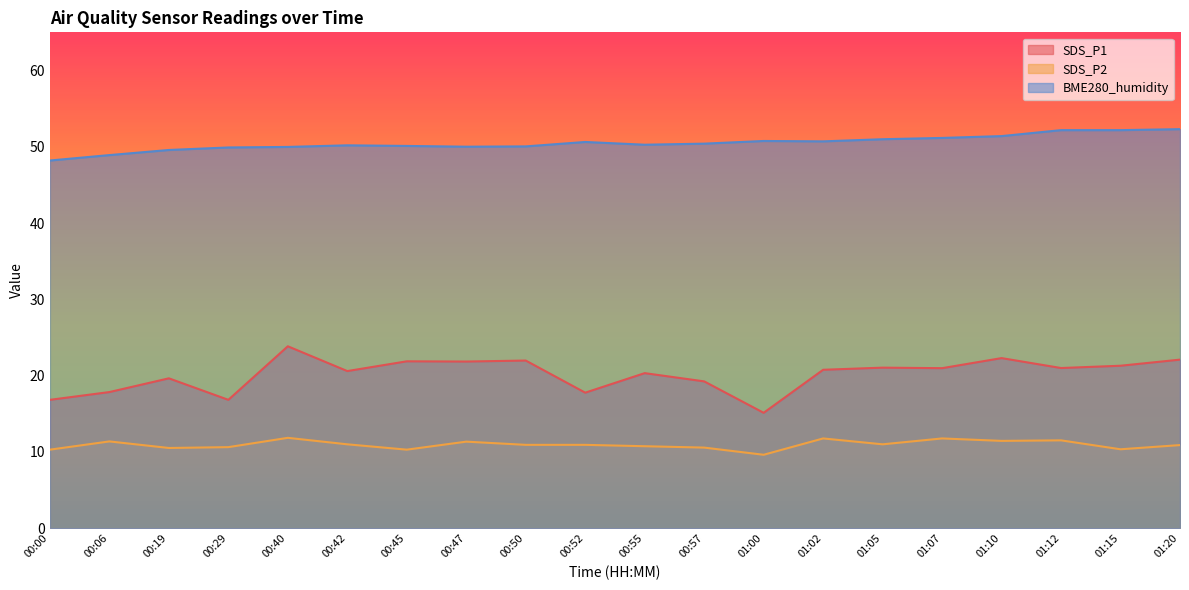

True or false: SDS_P1 has a value of 22.3 at 01:10.

True